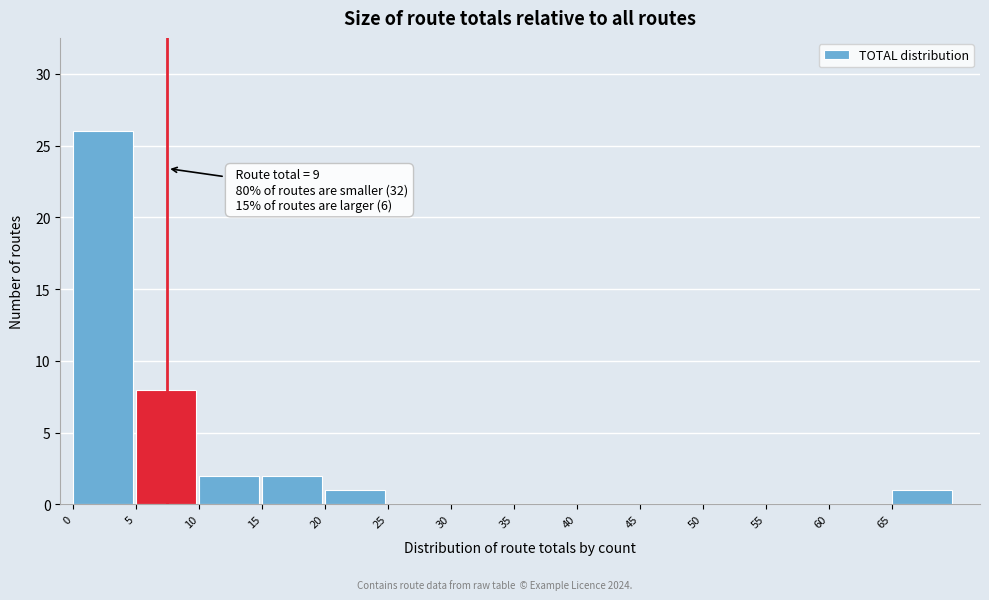

Which range on the x-axis has the tallest bar?

0 to 5